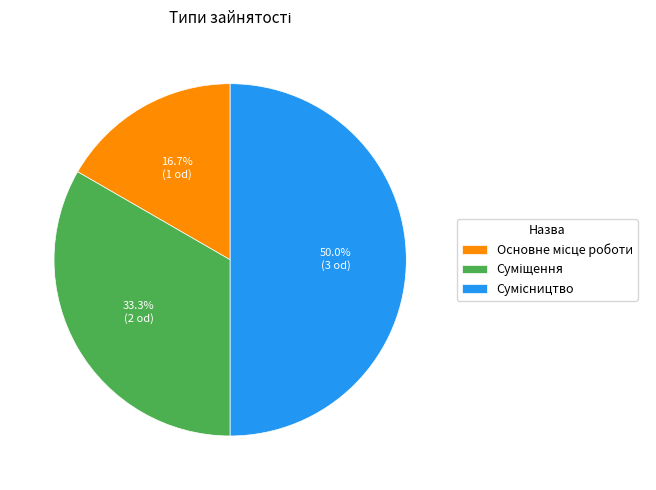

What is the change in value from Основне місце роботи to Суміщення?

+1